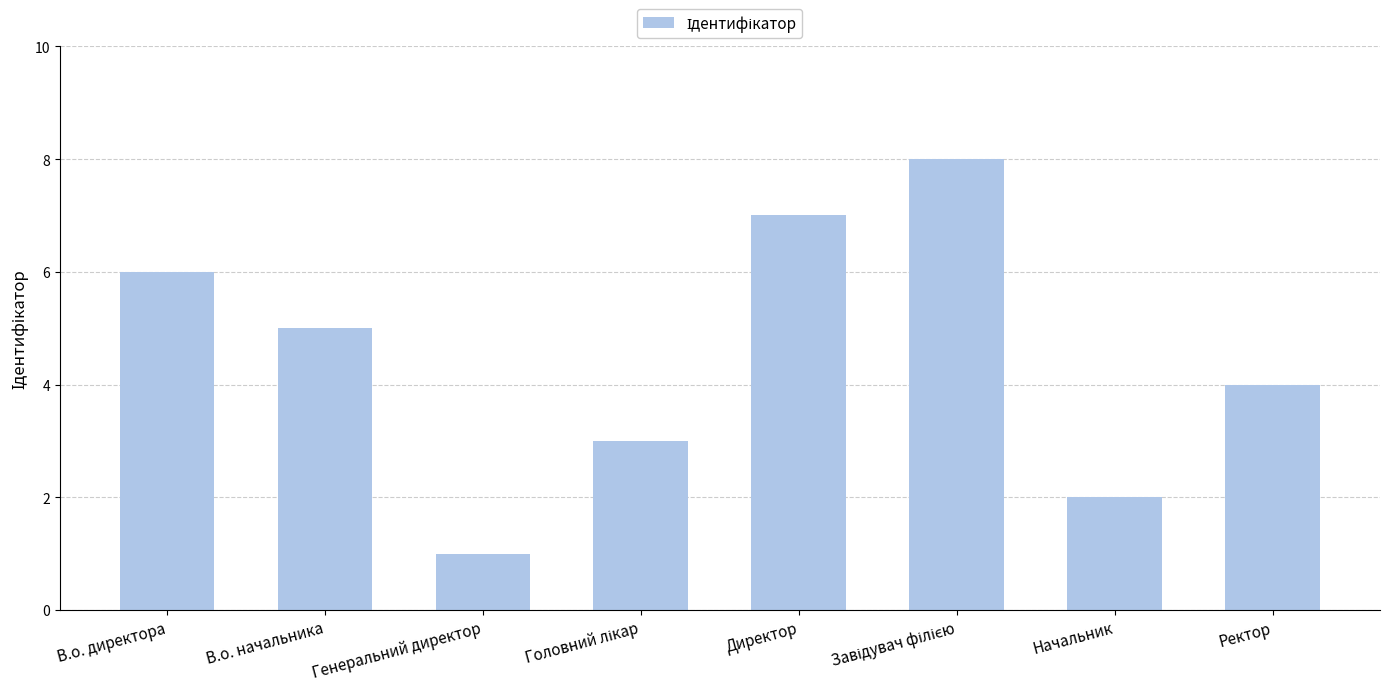

How many categories are shown in the chart?

8